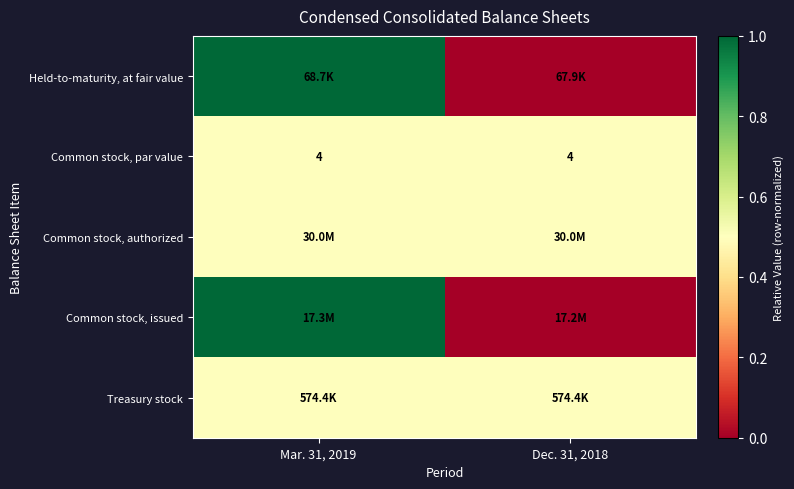

Read the Common stock, par value value at Mar. 31, 2019.

4.0